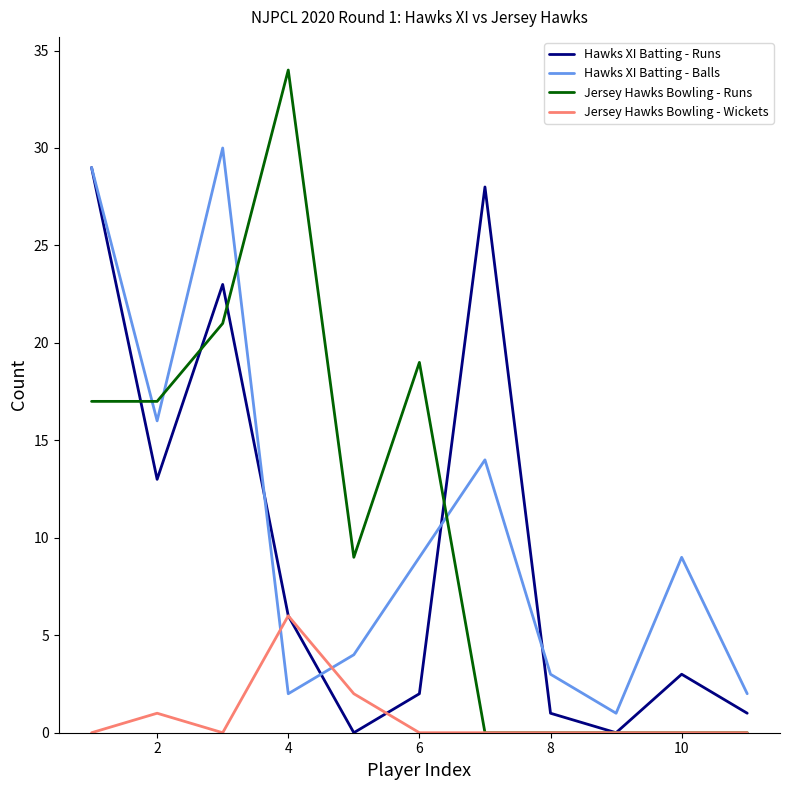

Does the chart display data point markers on the line(s)?

No